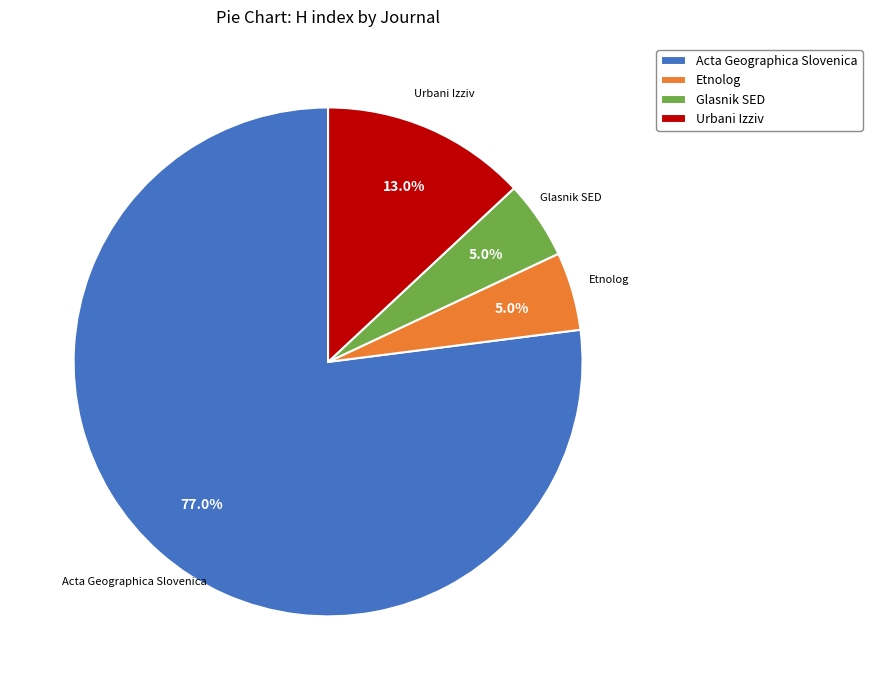

Does Etnolog account for over 50% of the chart?

No